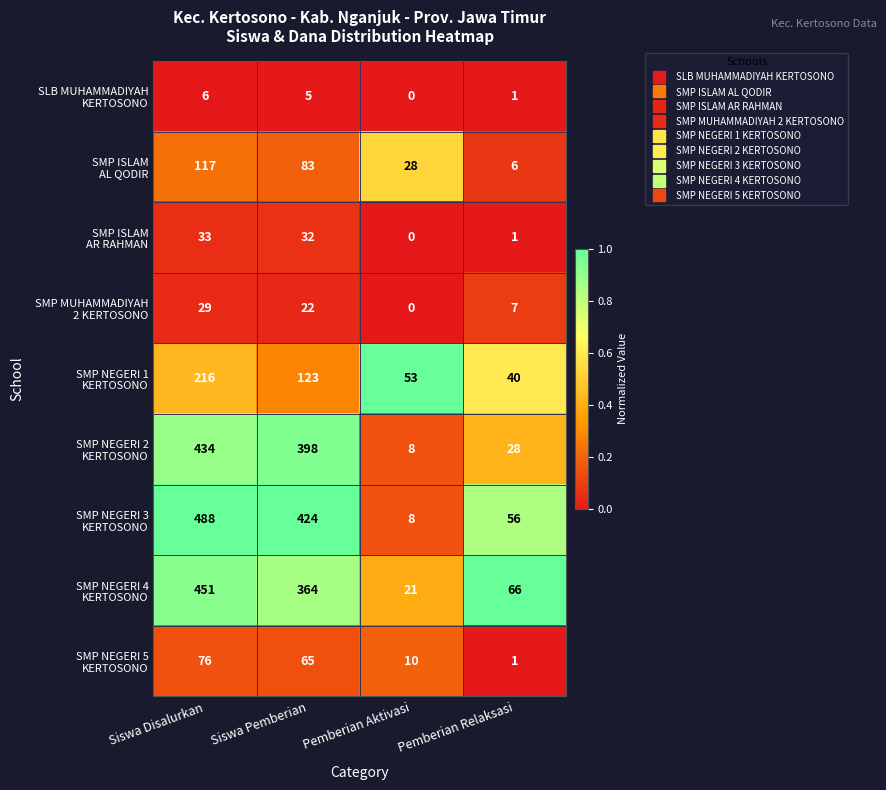

What is the total value across all series at Siswa Disalurkan?

1850